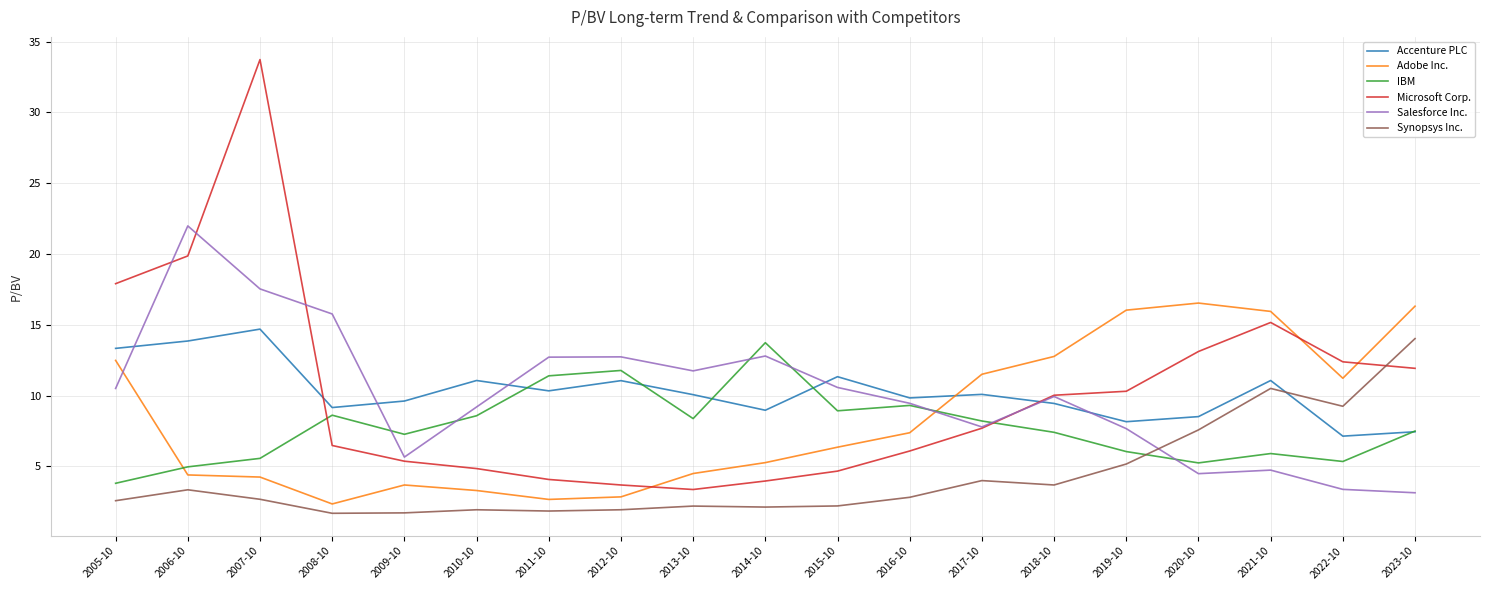

What is the approximate value of Salesforce Inc. at 2005-10?

10.5